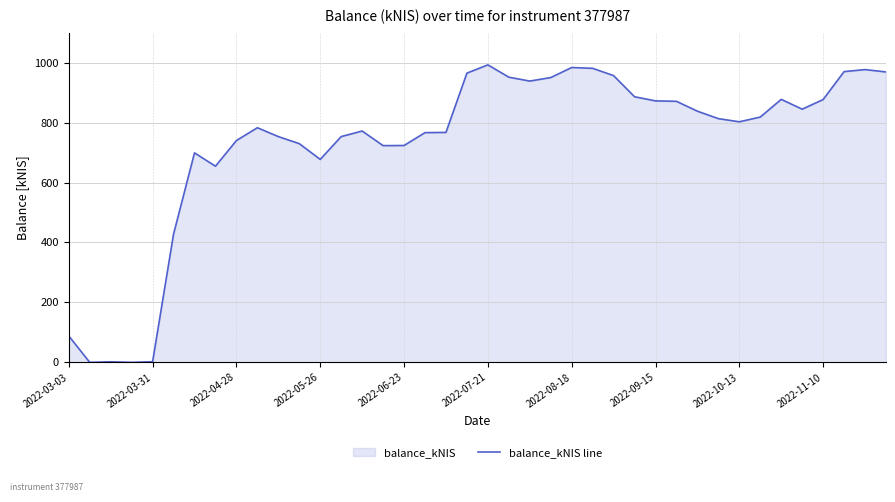

What is the sum of the values at 11 and 14?

1501.5